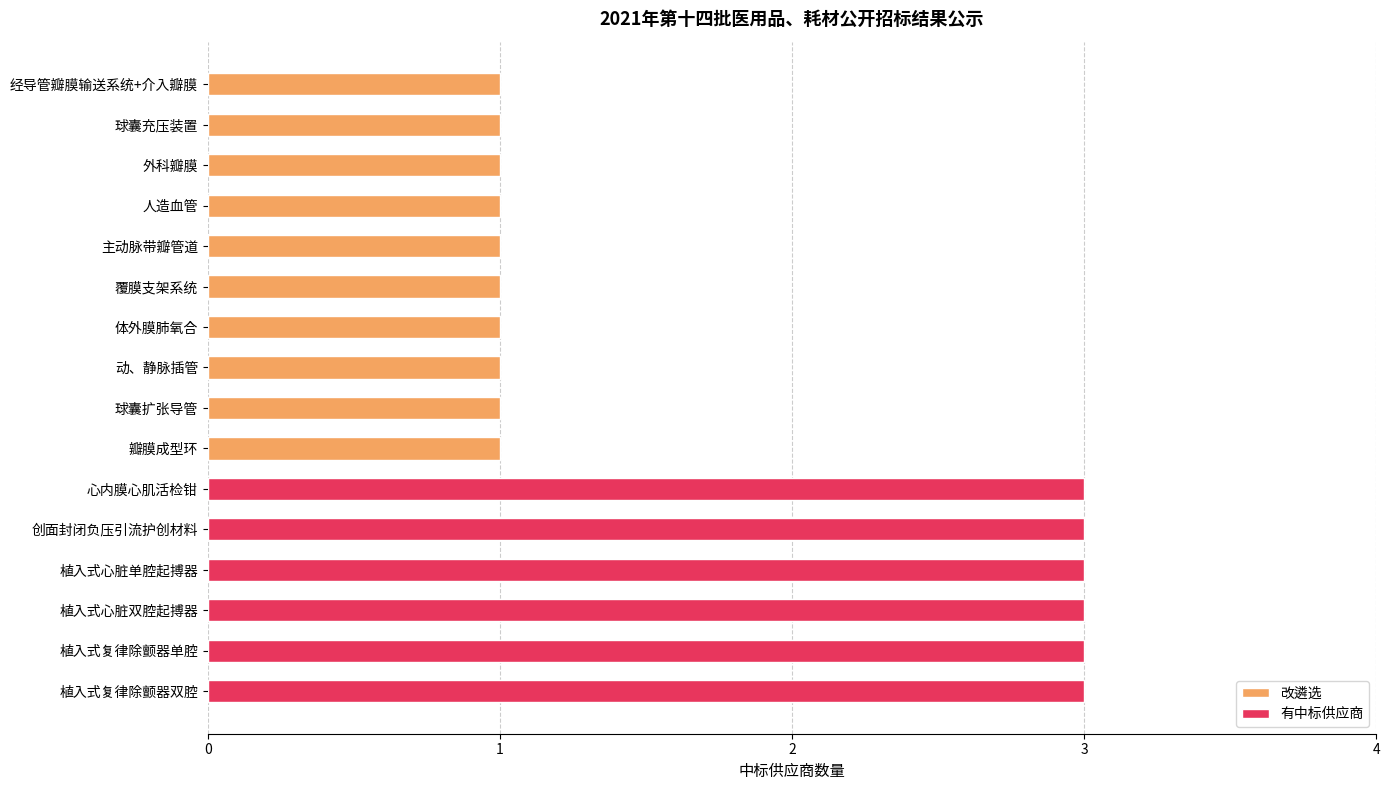

What is the difference between the maximum and minimum values?

2